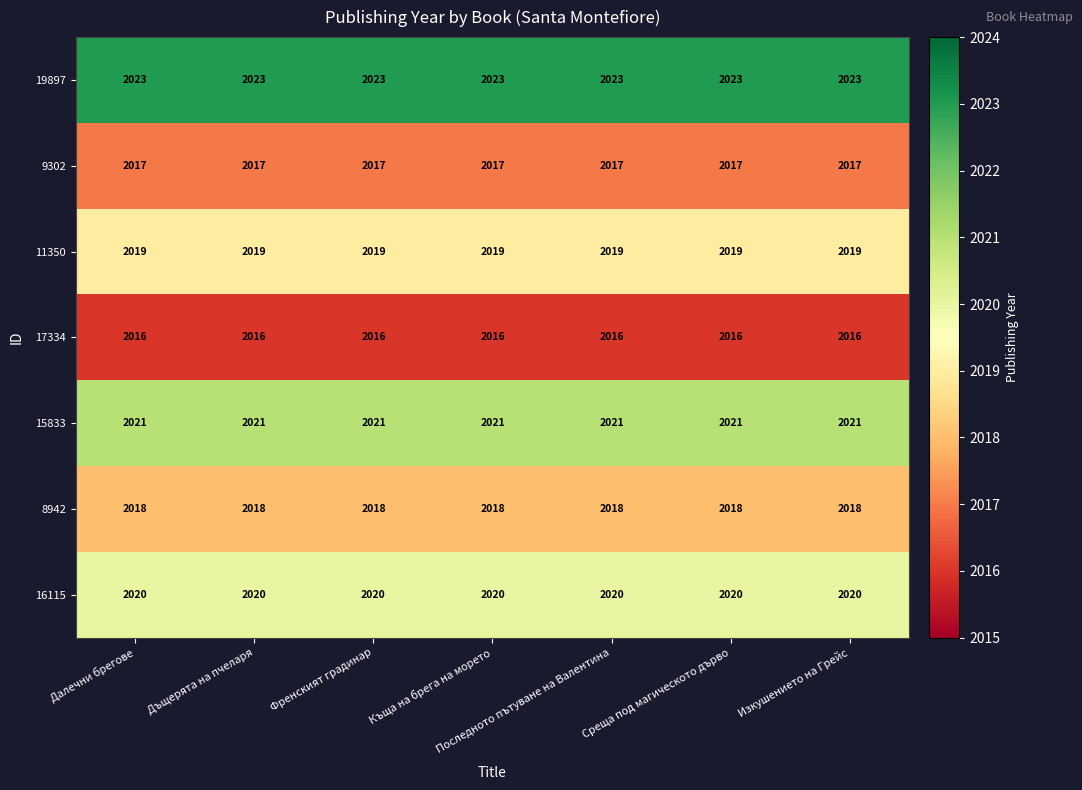

What is the spread (max minus min) of values at Среща под магическото дърво?

7